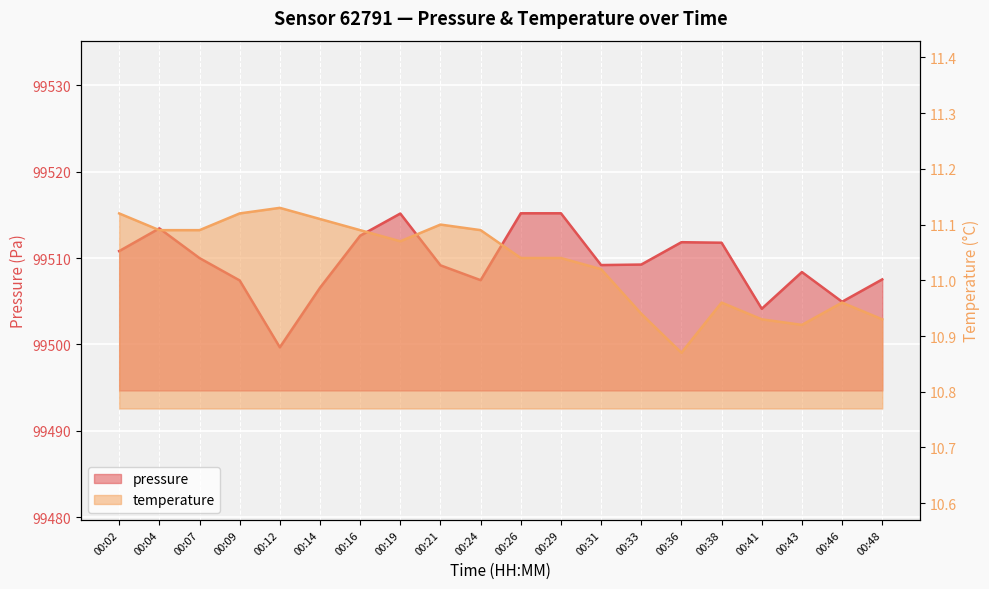

Reading right to left, extract all data points from this chart.

pressure: 99507.5	99504.9	99508.4	99504.1	99511.8	99511.8	99509.2	99509.2	99515.2	99515.2	99507.4	99509.2	99515.2	99512.6	99506.6	99499.7	99507.4	99510.0	99513.4	99510.8
temperature: 10.9	11.0	10.9	10.9	11.0	10.9	10.9	11.0	11.0	11.0	11.1	11.1	11.1	11.1	11.1	11.1	11.1	11.1	11.1	11.1